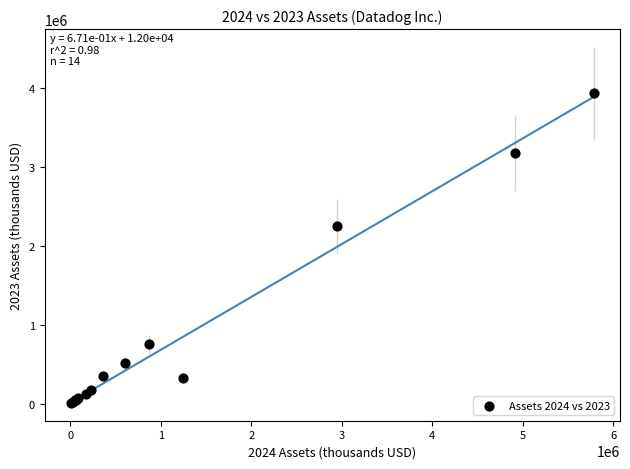

What Y value in the scatter plot is closest to 1972844?

2252559